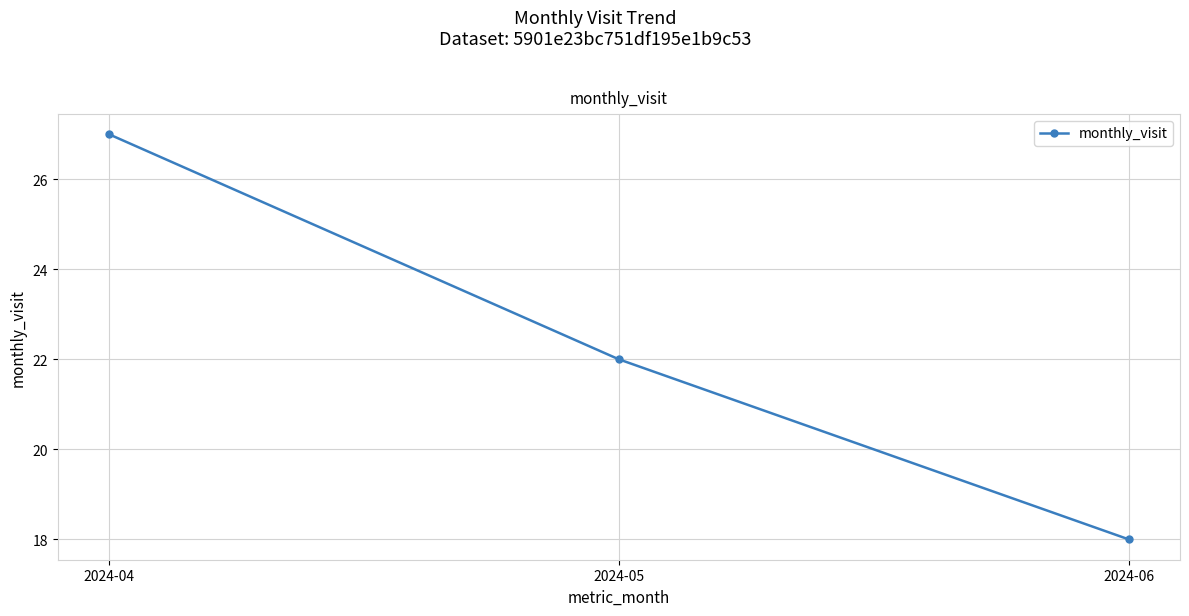

Rank the categories by value from highest to lowest.

2024-04, 2024-05, 2024-06